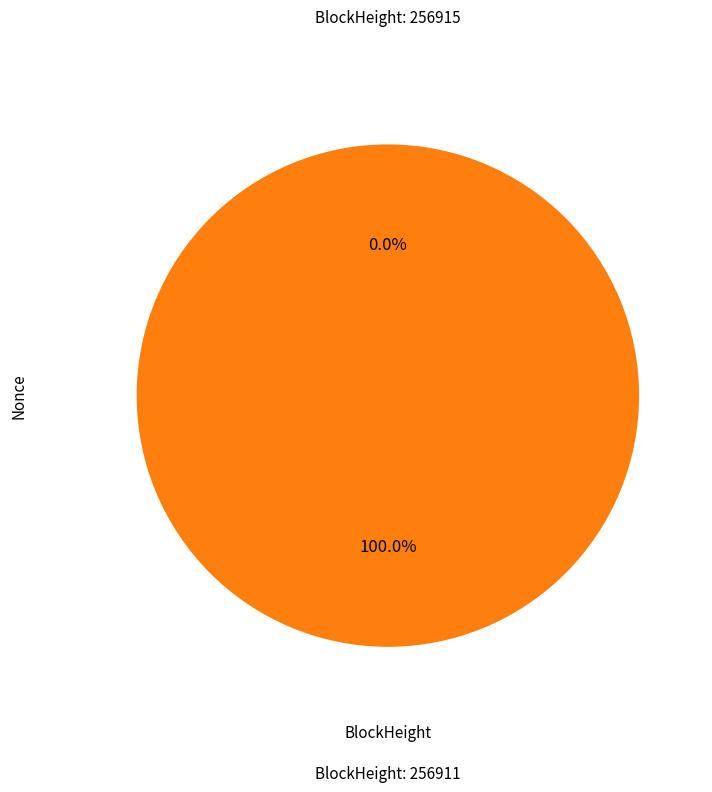

Does 256915 account for over 50% of the chart?

No